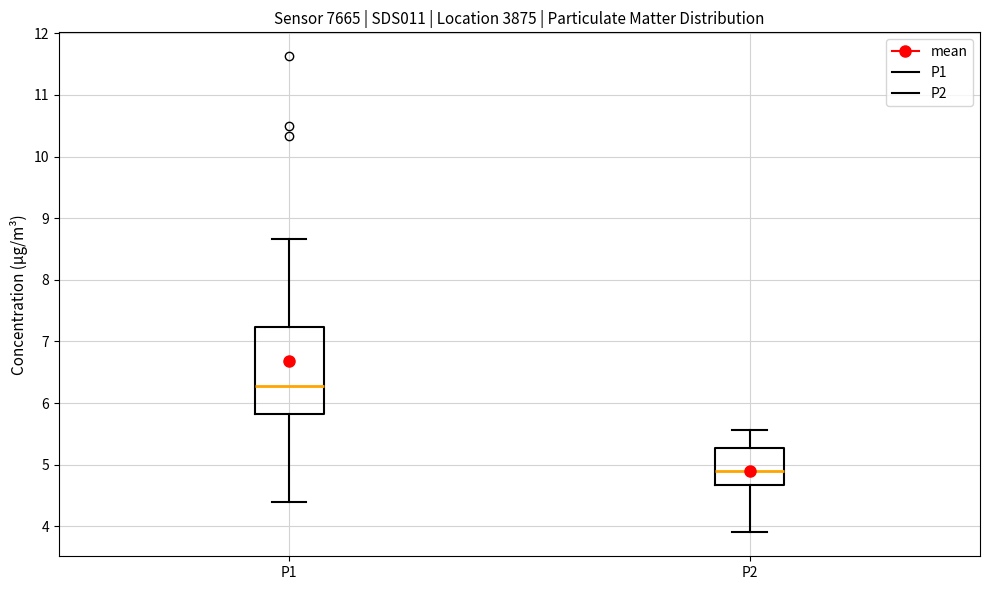

Where is the upper edge of the box for P2 on the y-axis? The values are not printed on the chart, so give them approximately, as read against the axis.

5.3